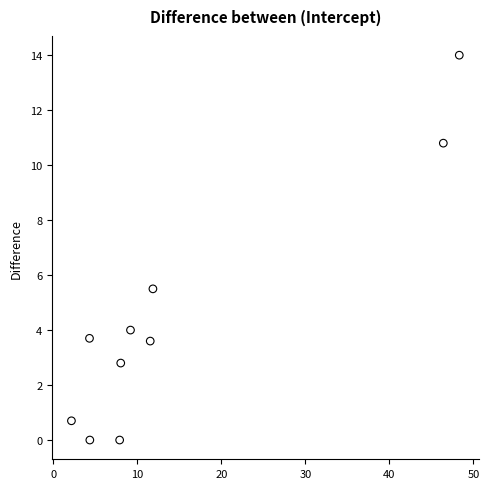

What Y value in the scatter plot is closest to 7?

5.5